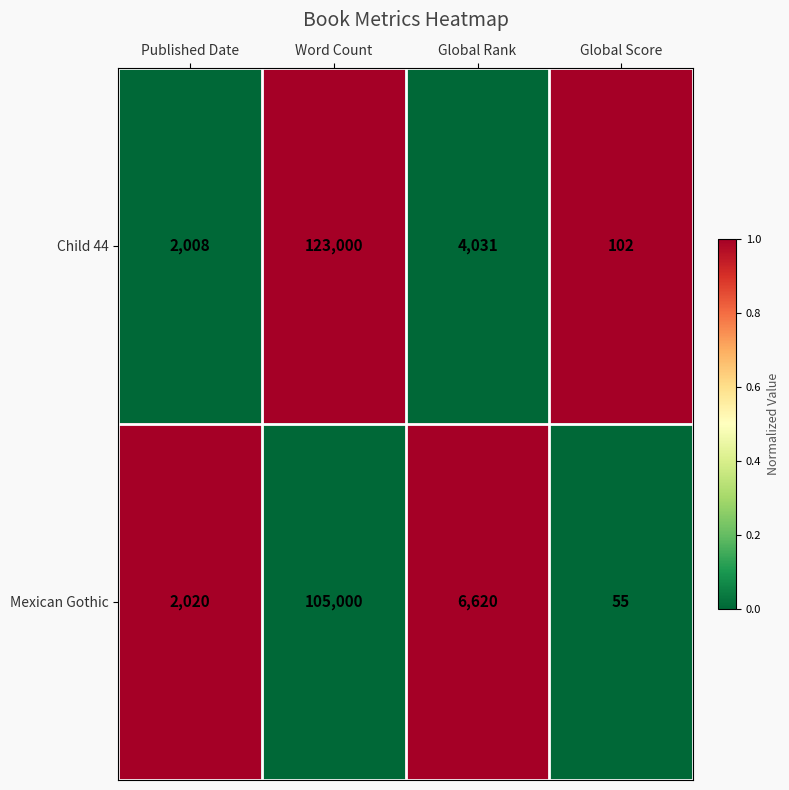

Is it true that Child 44 equals 4031 at Global Rank?

True